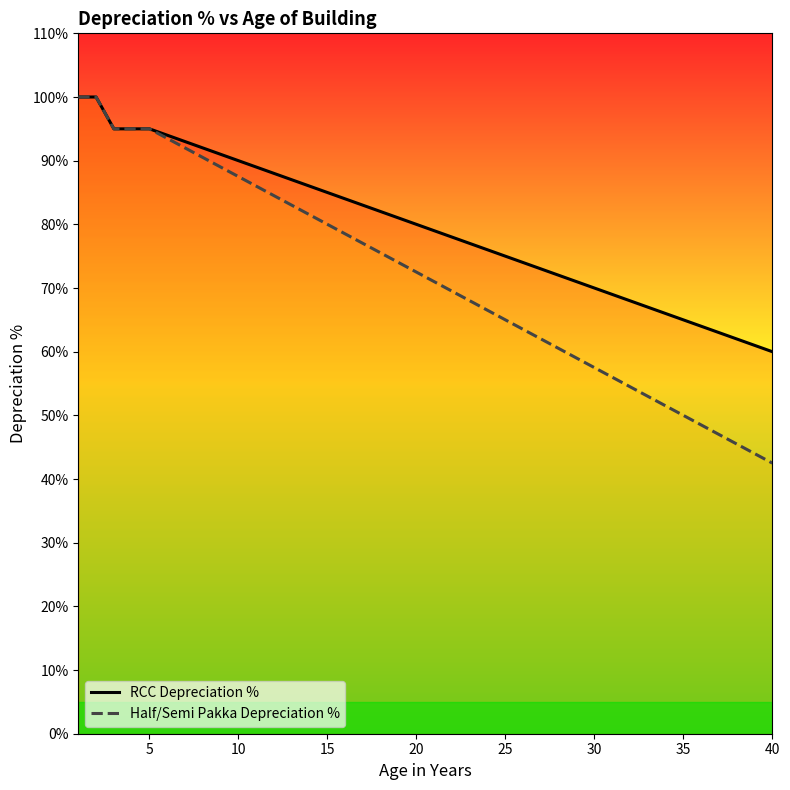

What is the difference between the Half/Semi Pakka Depreciation % values at 10 and 20?

15.0